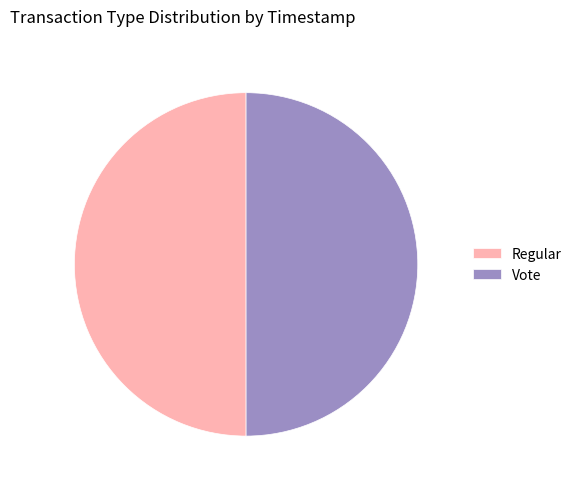

Approximately how many times larger is the value at Regular compared to Vote?

1.0